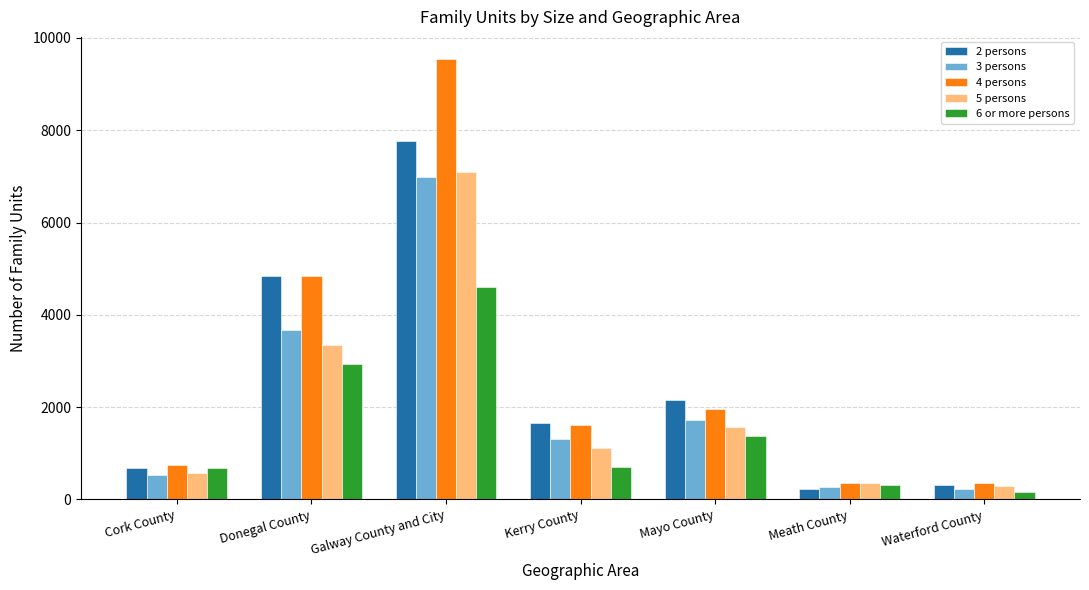

Rank the series by their maximum value, from highest to lowest.

4 persons, 2 persons, 5 persons, 3 persons, 6 or more persons